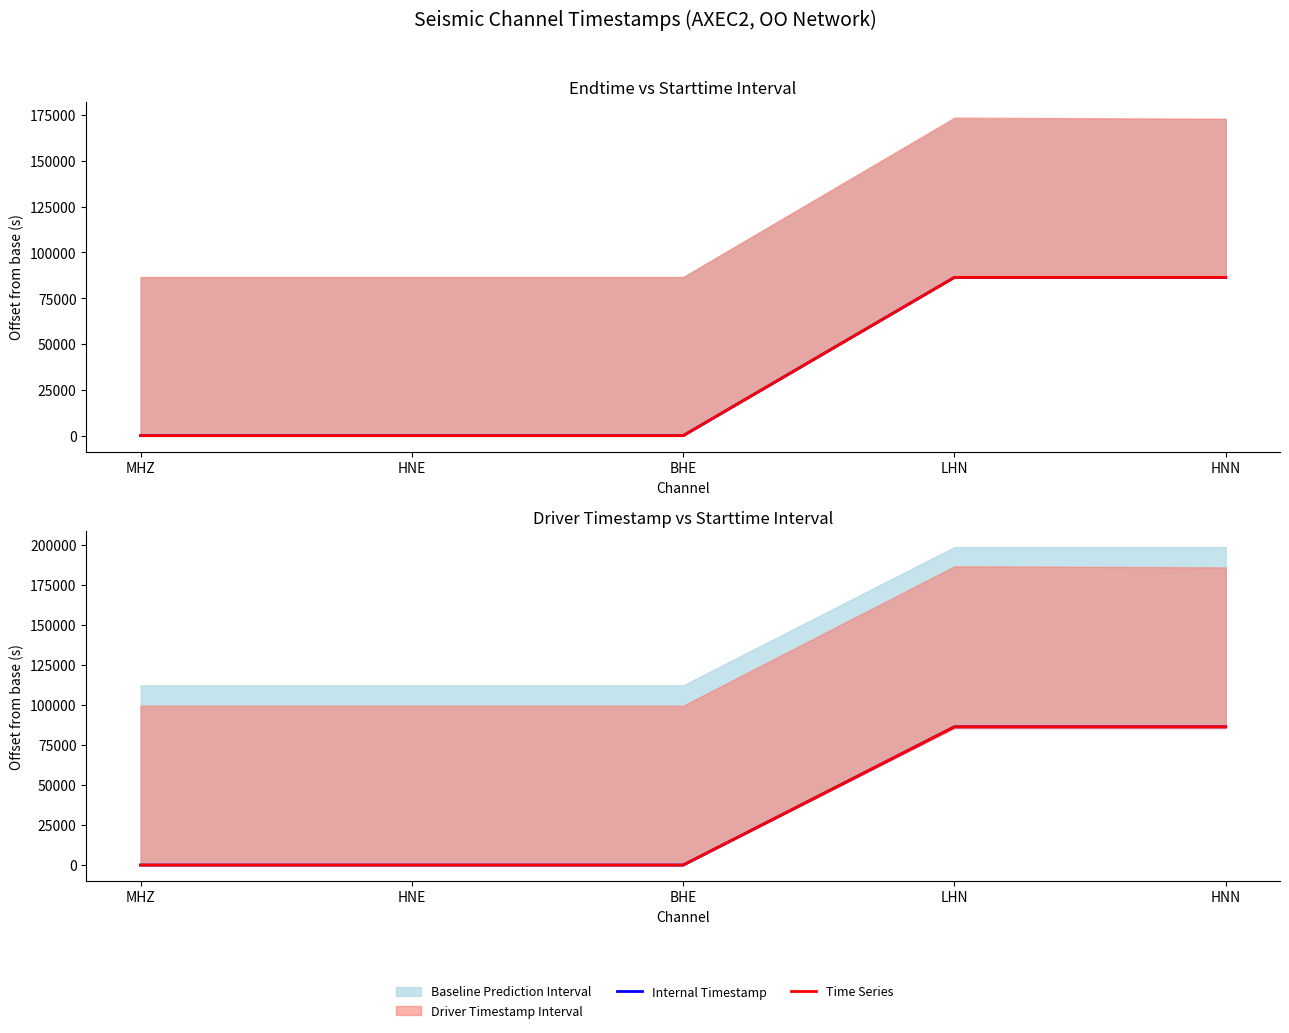

What is the label of the 4th point from the right?

HNE